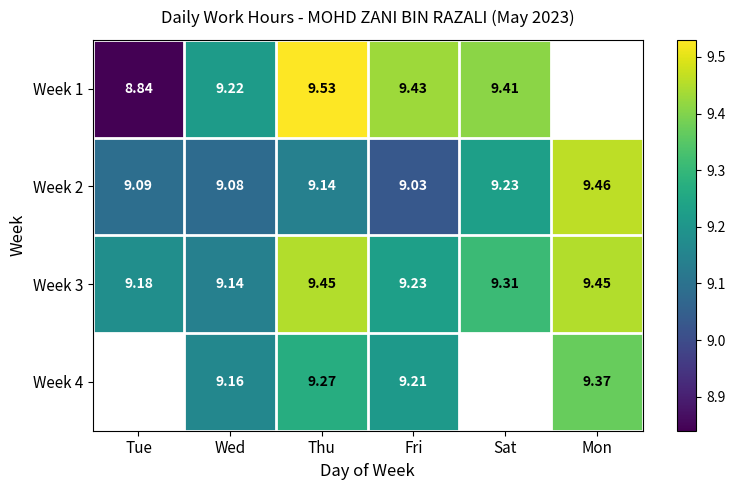

List the labels in order of Week 2 value, smallest first.

Fri, Wed, Tue, Thu, Sat, Mon